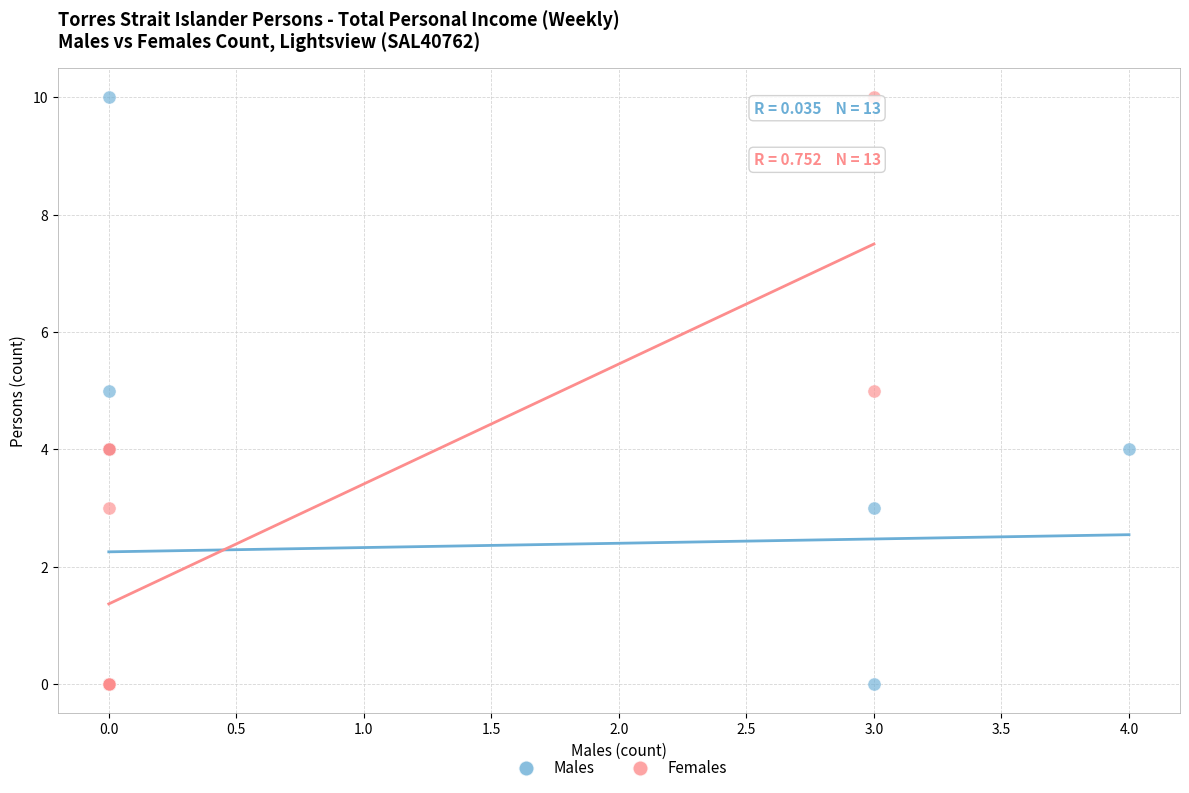

What are all the series names shown in the legend?

Males, Females